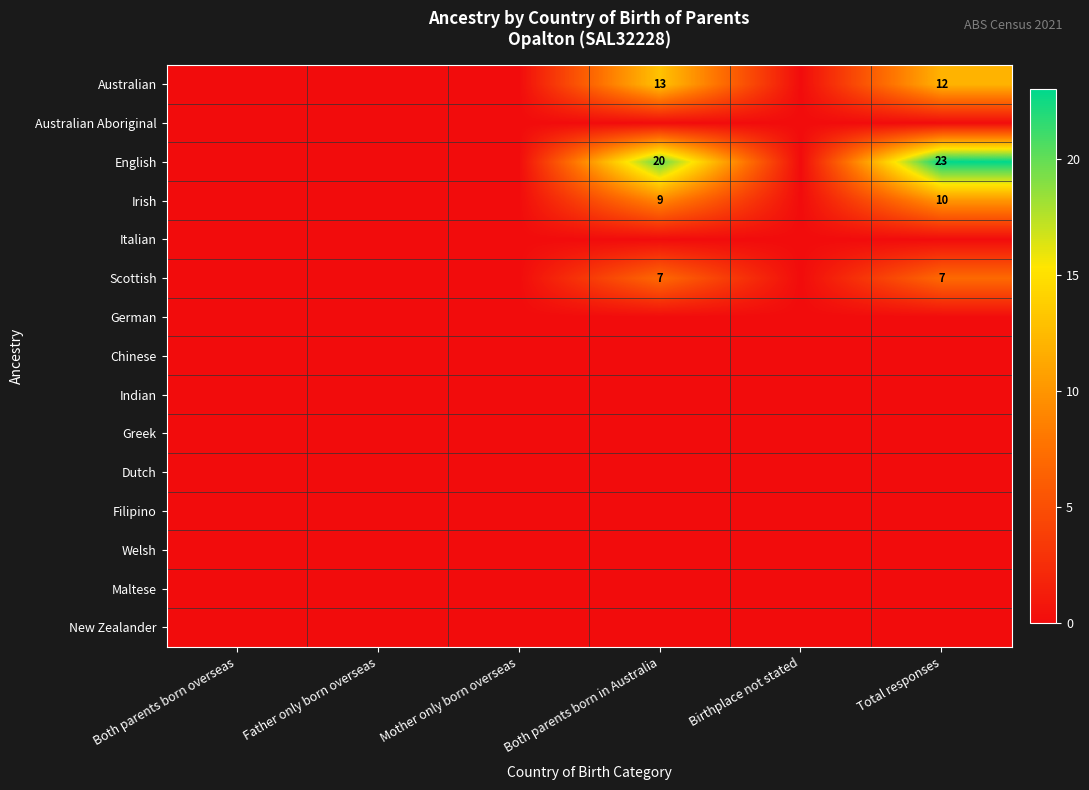

What is the greatest value displayed?

23